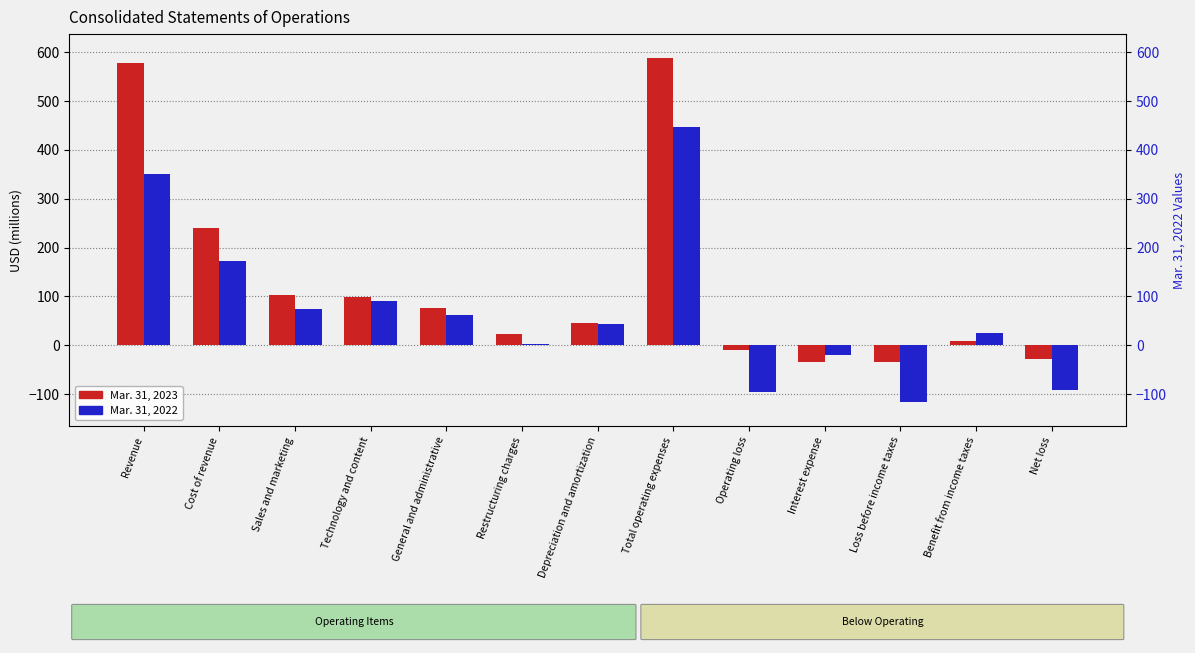

Reading left to right, transcribe all the data shown in this chart.

Mar. 31, 2023: Revenue=578	Cost of revenue=241	Sales and marketing=103	Technology and content=98	General and administrative=76	Restructuring charges=23	Depreciation and amortization=46	Total operating expenses=587	Operating loss=-9	Interest expense=-34	Loss before income taxes=-35	Benefit from income taxes=8	Net loss=-27
Mar. 31, 2022: Revenue=350	Cost of revenue=173	Sales and marketing=74	Technology and content=90	General and administrative=63	Restructuring charges=2	Depreciation and amortization=44	Total operating expenses=446	Operating loss=-96	Interest expense=-19	Loss before income taxes=-115	Benefit from income taxes=25	Net loss=-91